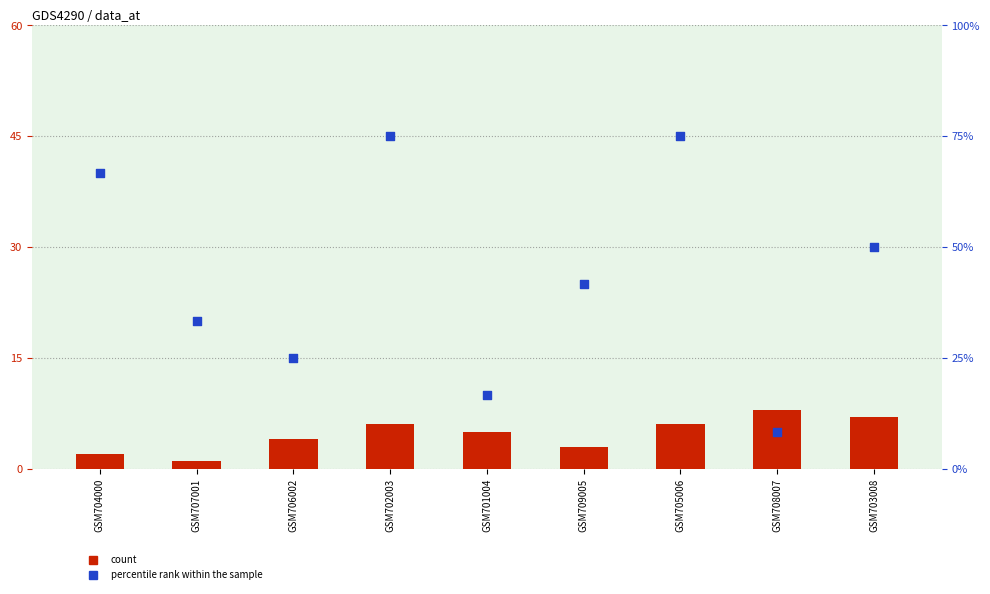

What is the total value across all series at GSM707001?

34.3